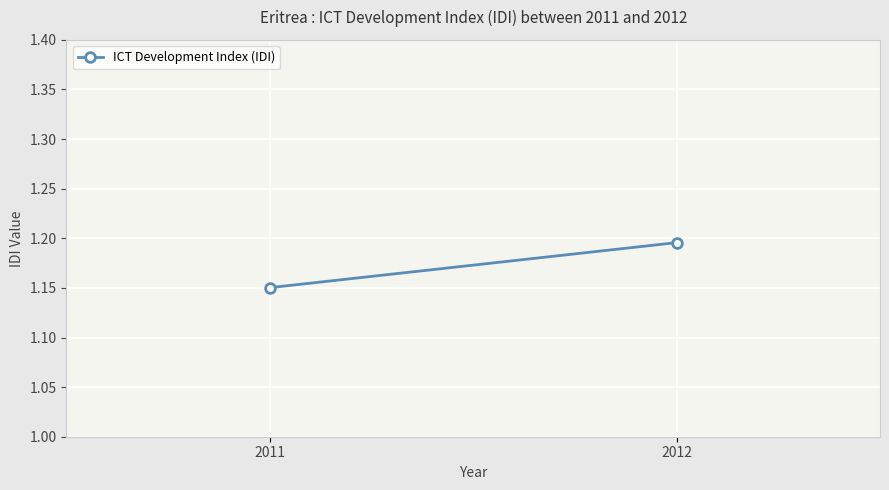

Reading left to right, transcribe all the data shown in this chart.

2011=1.2	2012=1.2